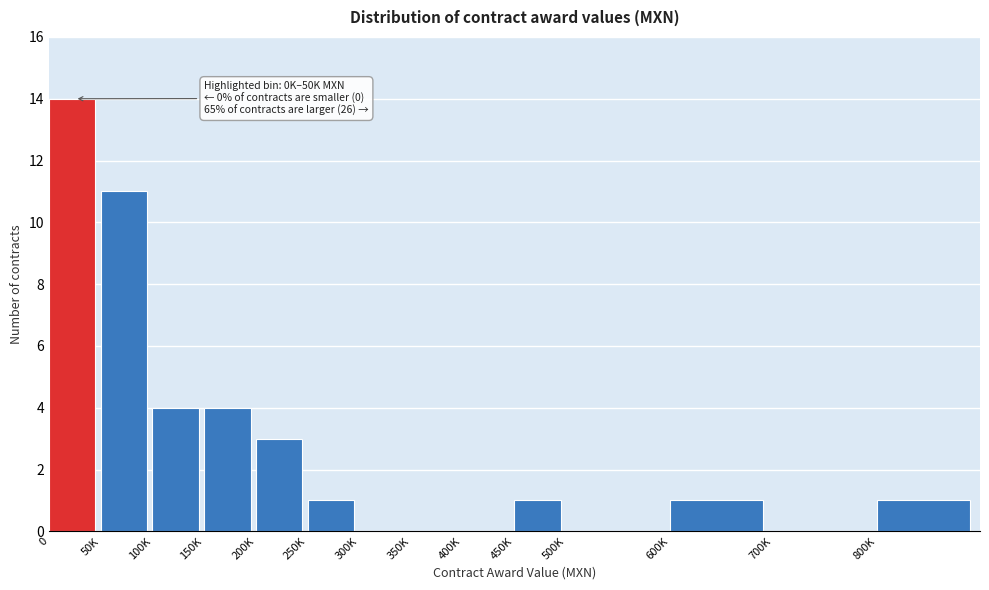

Reading left to right, what are all the values shown in this chart?

0=14	50K=11	100K=4	150K=4	200K=3	250K=1	300K=0	350K=0	400K=0	450K=1	500K=0	600K=1	700K=0	800K=1